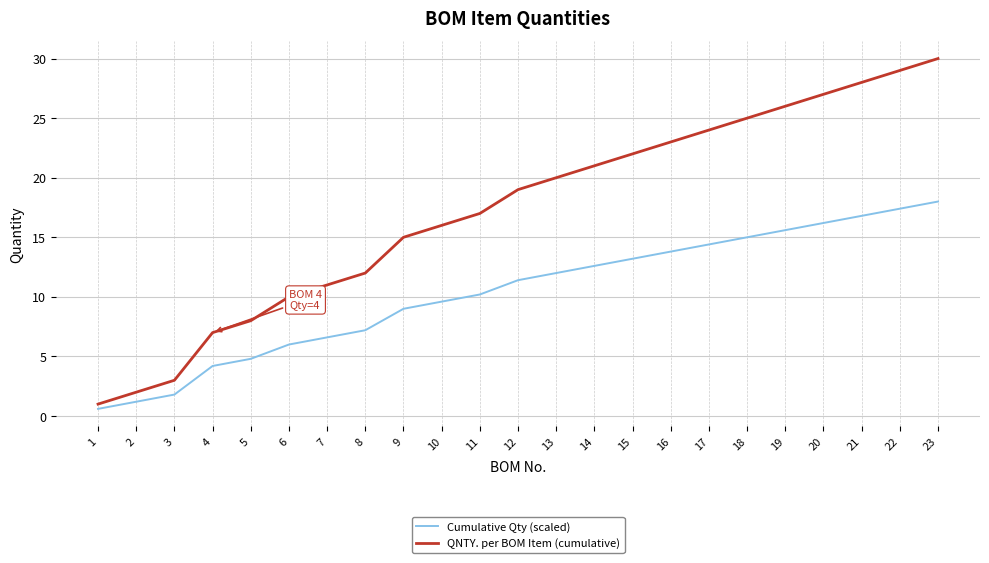

True or false: Cumulative Qty (scaled) has more than 2 points higher than both neighbors.

False